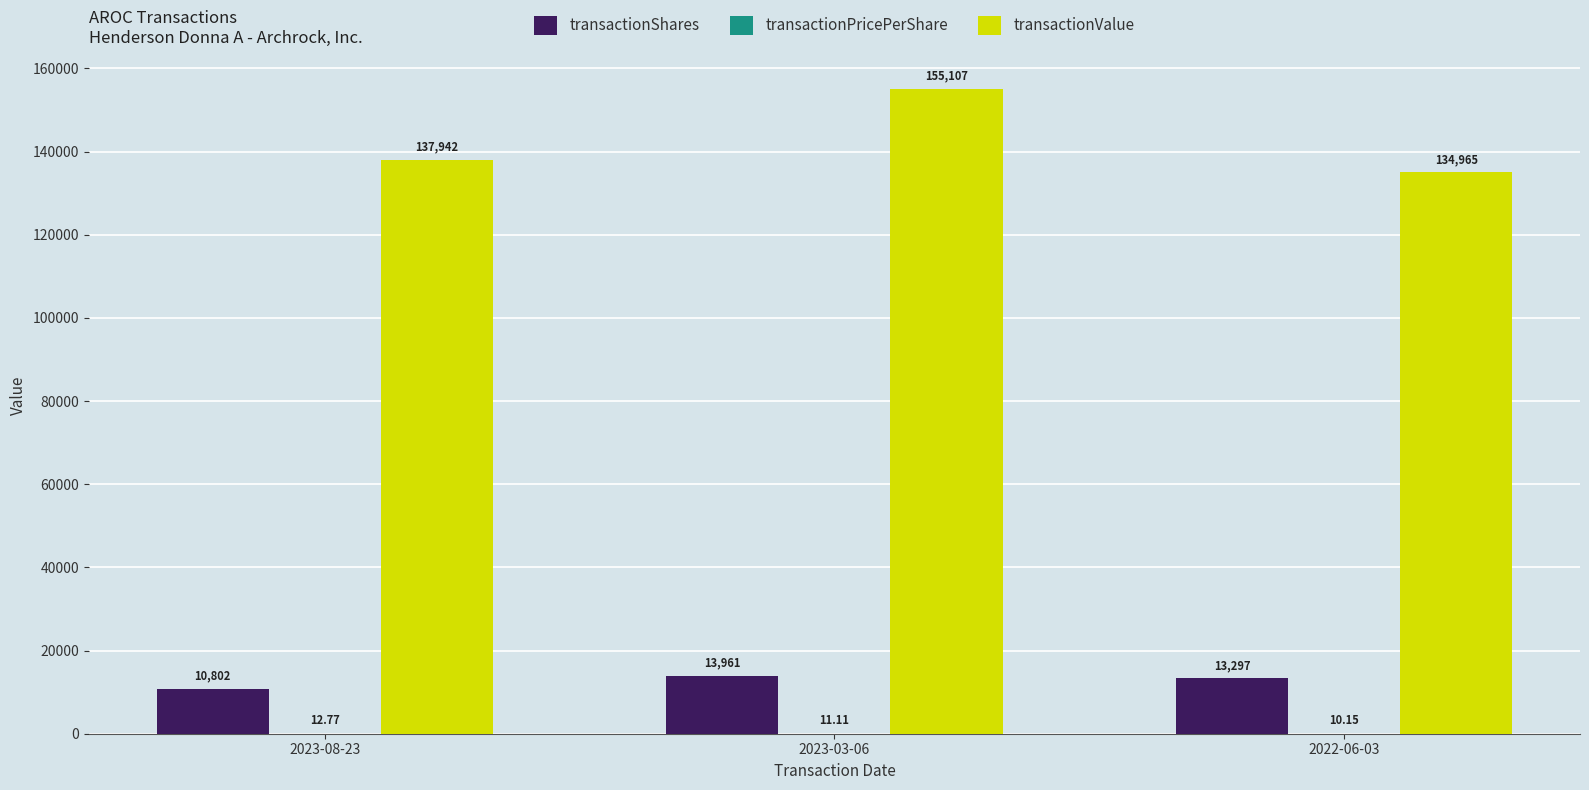

Between 2023-08-23 and 2023-03-06, which series saw the biggest shift?

transactionValue